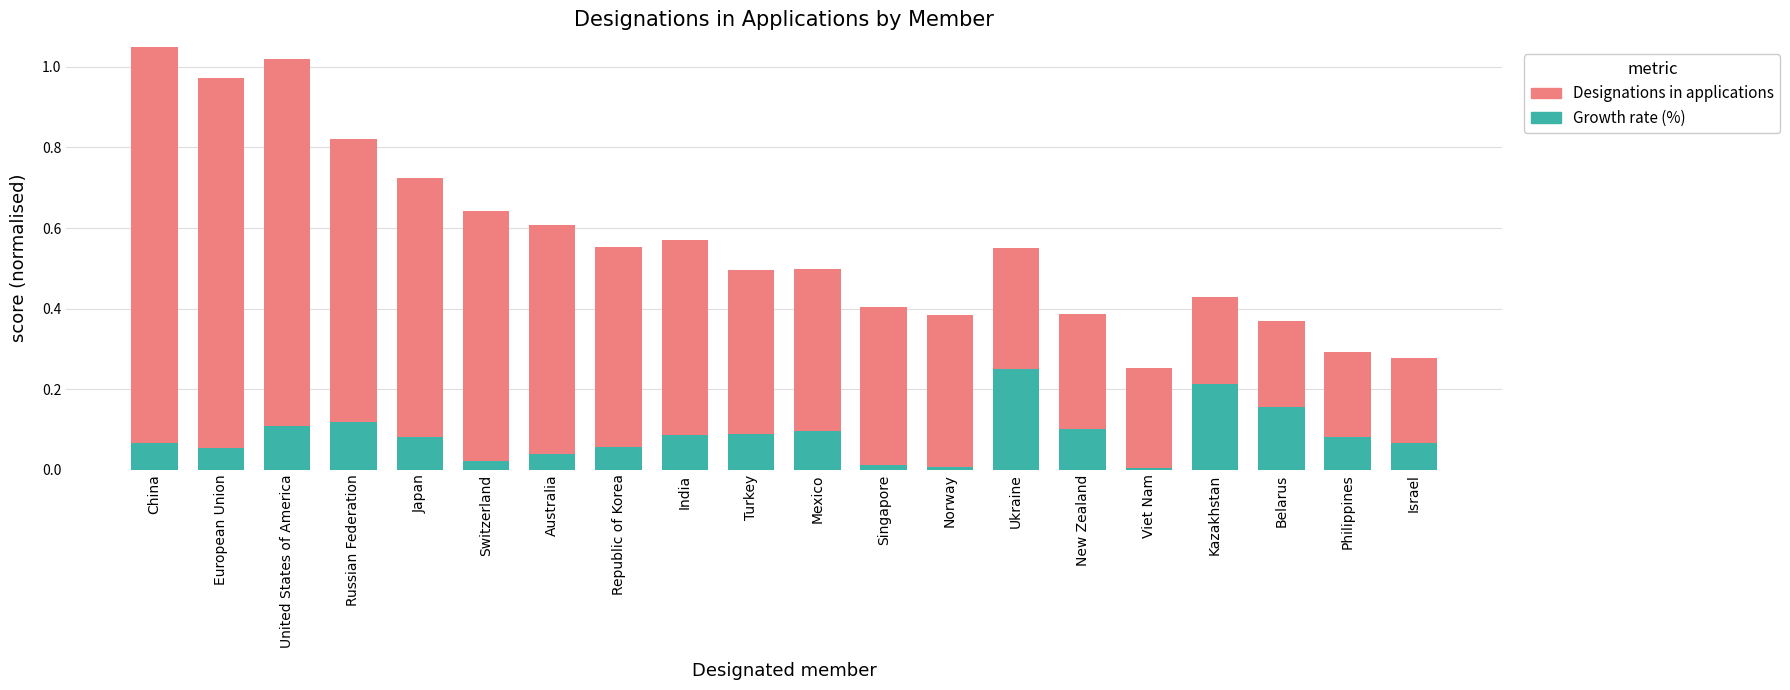

Is the value of Designations in applications at New Zealand greater than the value of Growth rate (%) at Singapore?

Yes